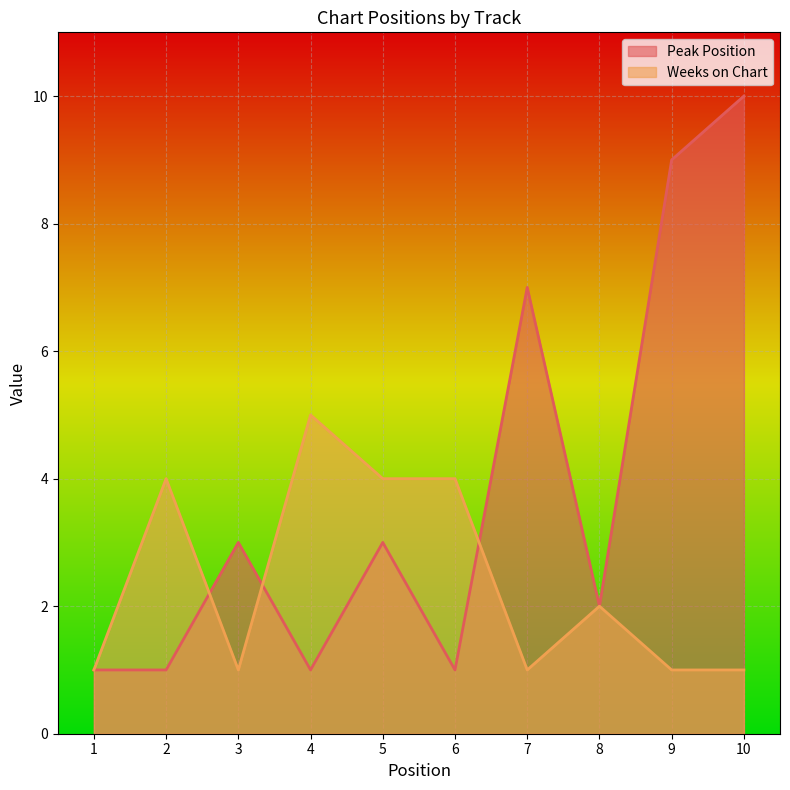

At how many categories does at least one series exceed 7?

2